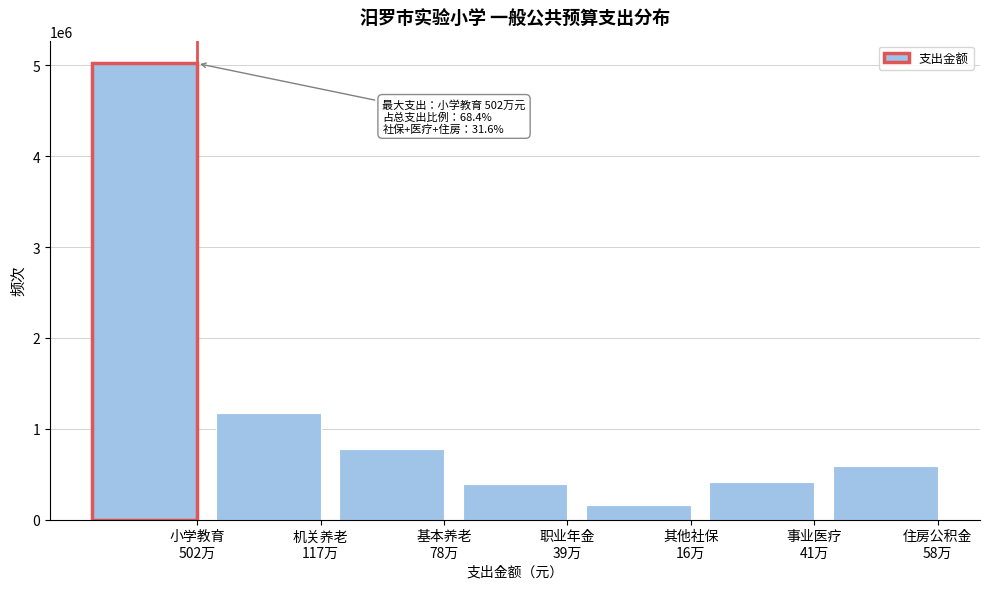

Reading left to right, extract all data points from this chart.

5022059.5	1168269.1	778846.1	389423.0	155769.2	413762.0	584134.6